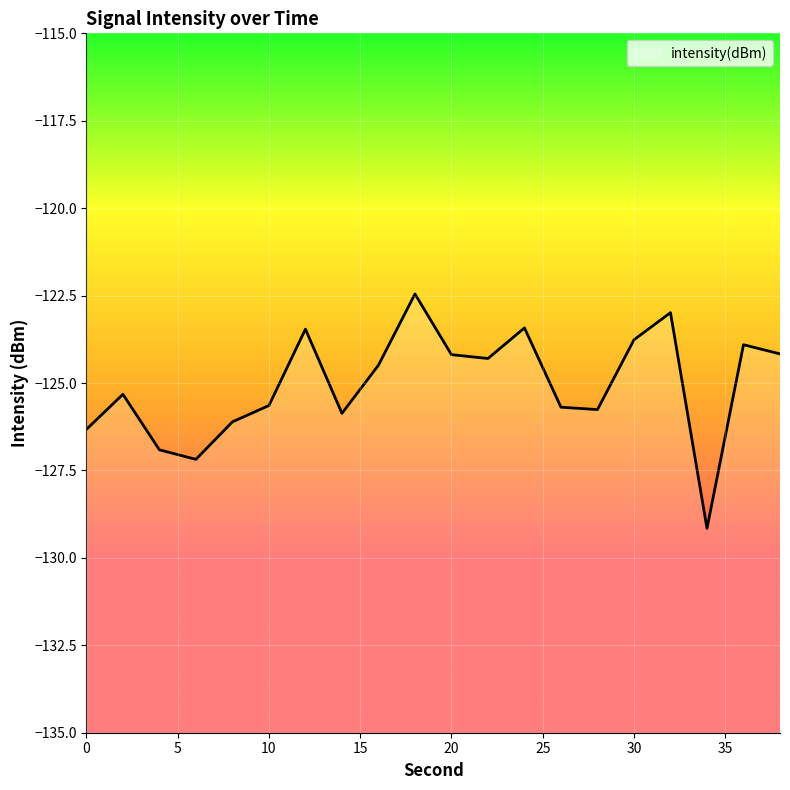

Where is the first local minimum?

6